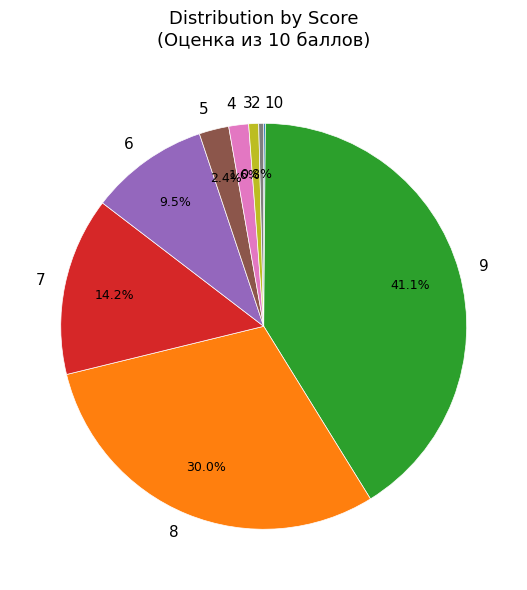

Do 8 and 6 together represent more than half of the pie?

No